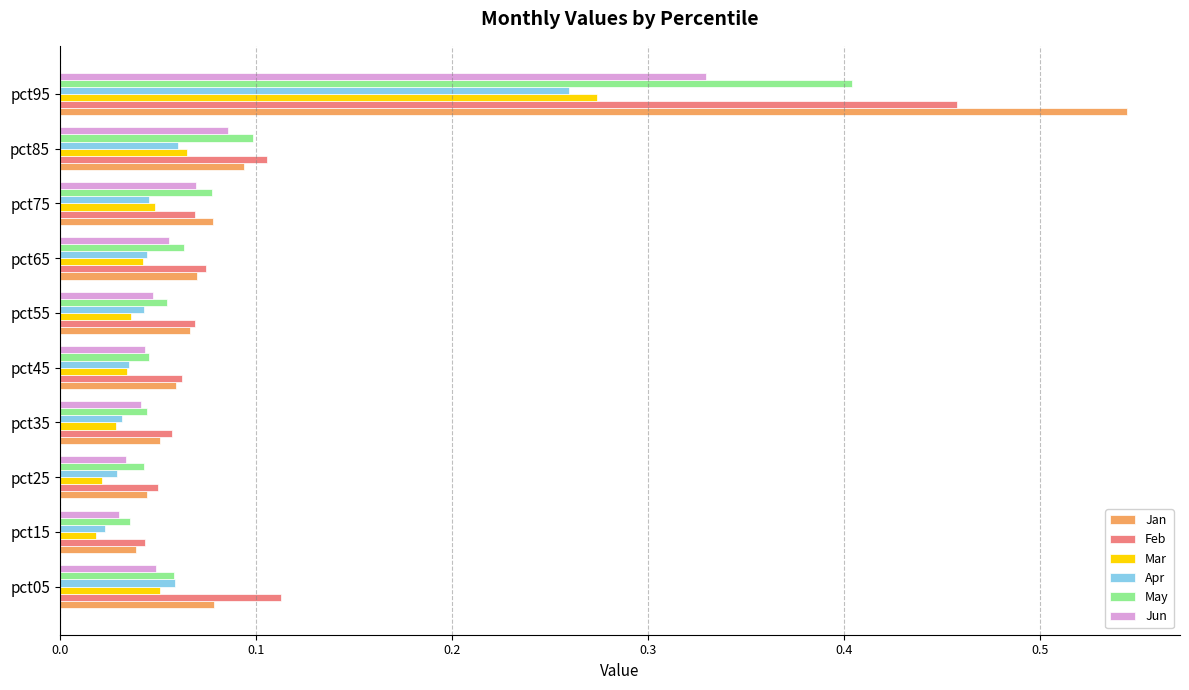

At which category does the chart reach its peak across all series?

pct95